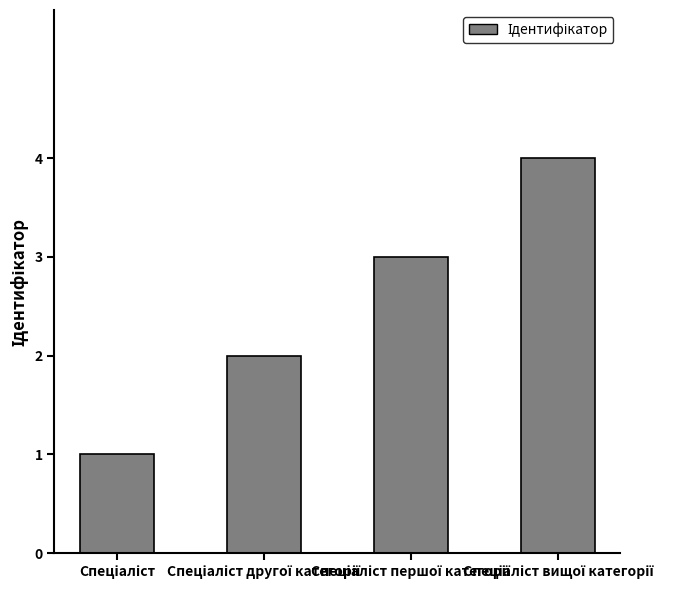

What is the difference between the maximum and minimum values?

3